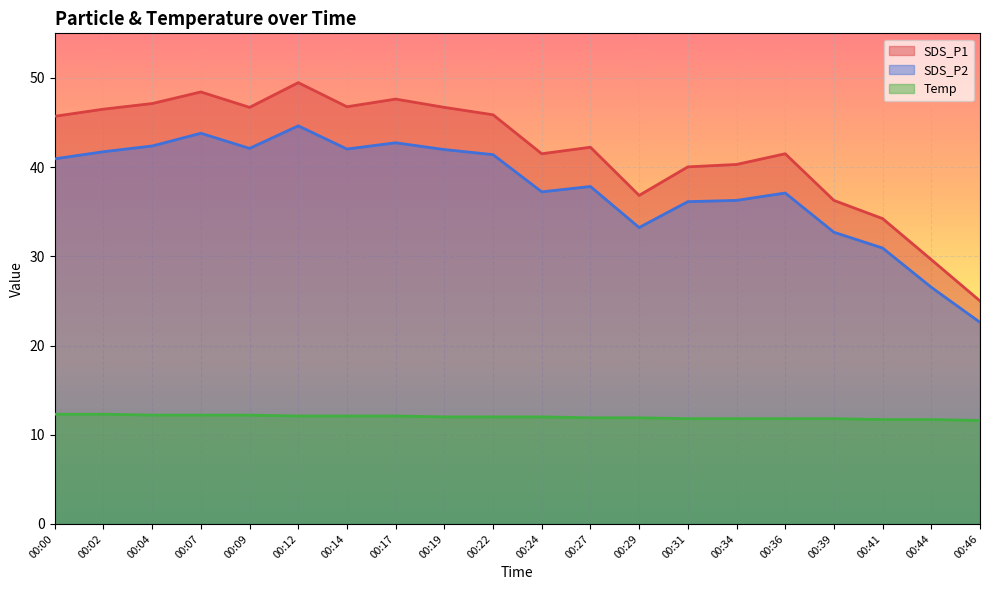

Is the value of Temp at 00:04 greater than the value of SDS_P1 at 00:31?

No